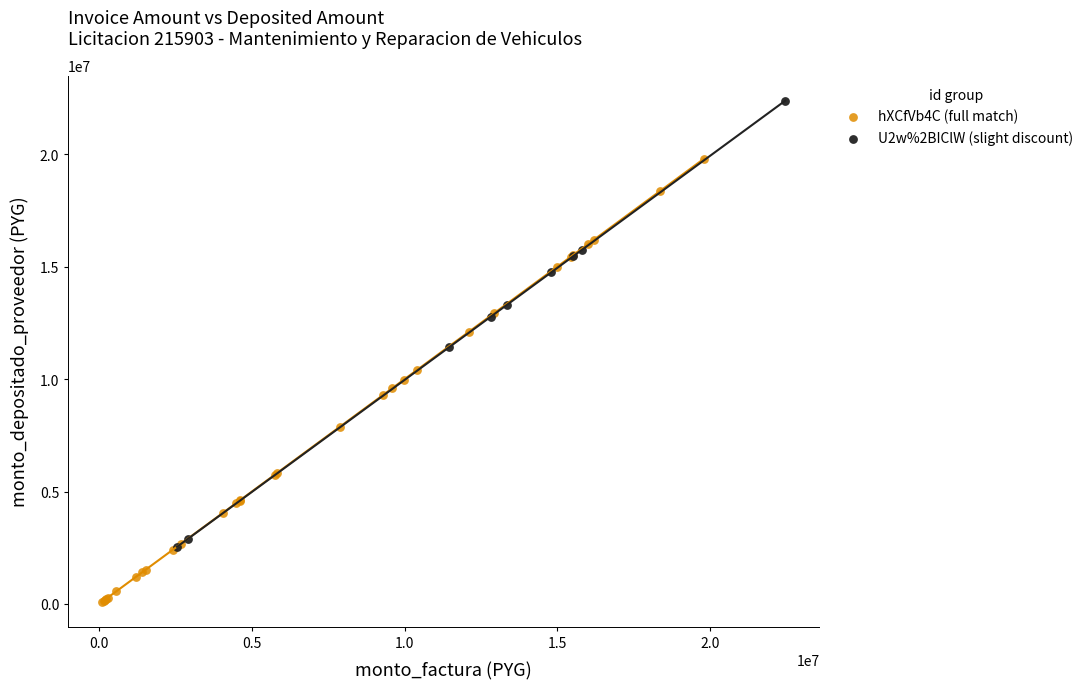

Which series reaches the minimum Y coordinate?

hXCfVb4C (full match)